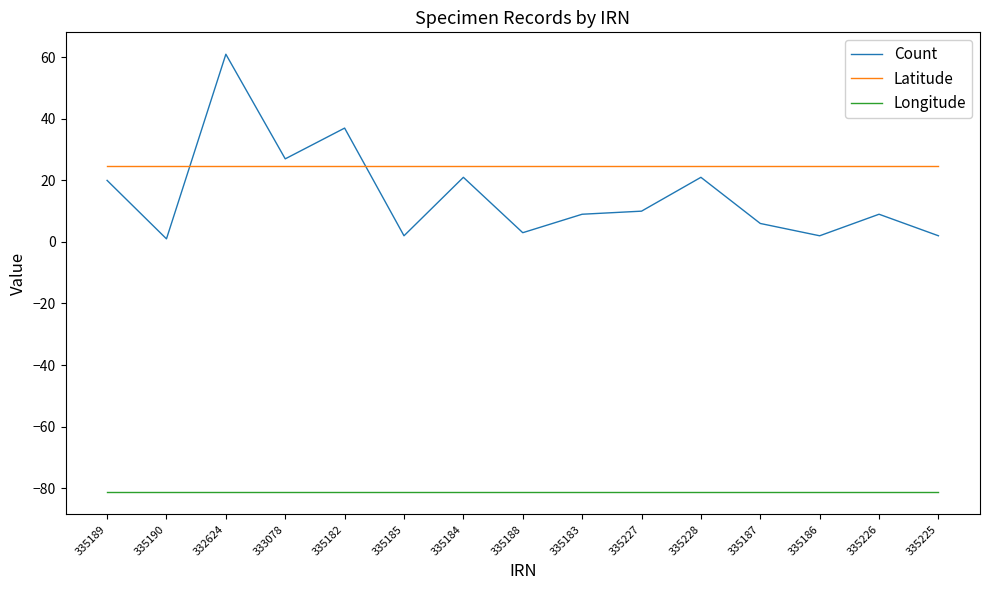

Which series has the largest total across all categories?

Latitude